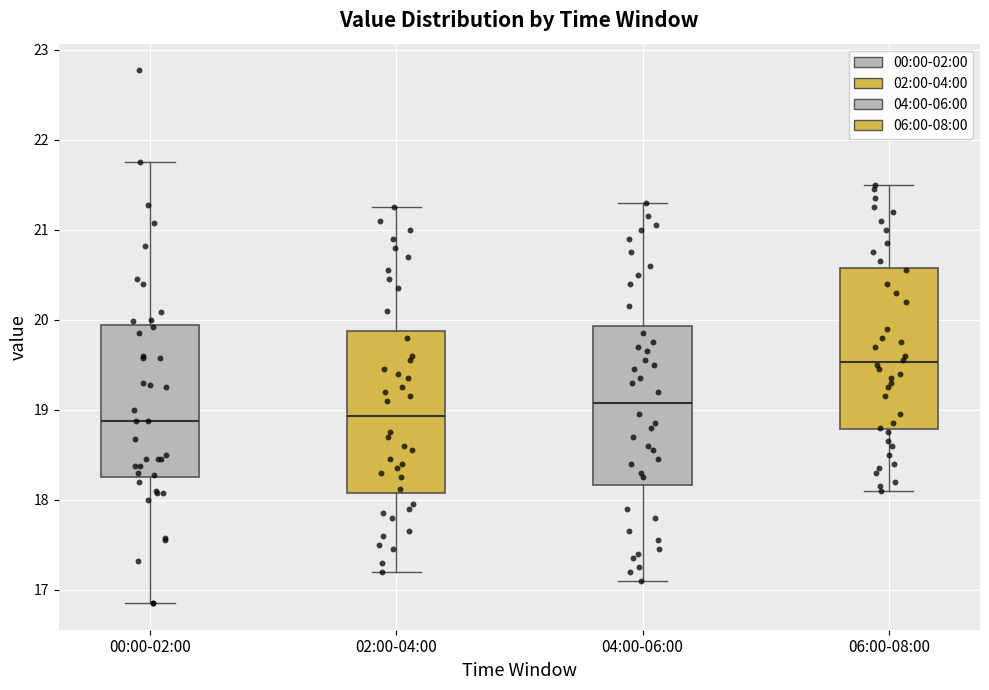

Where is the lower edge of the box for 02:00-04:00 on the y-axis? The values are not printed on the chart, so give them approximately, as read against the axis.

18.1